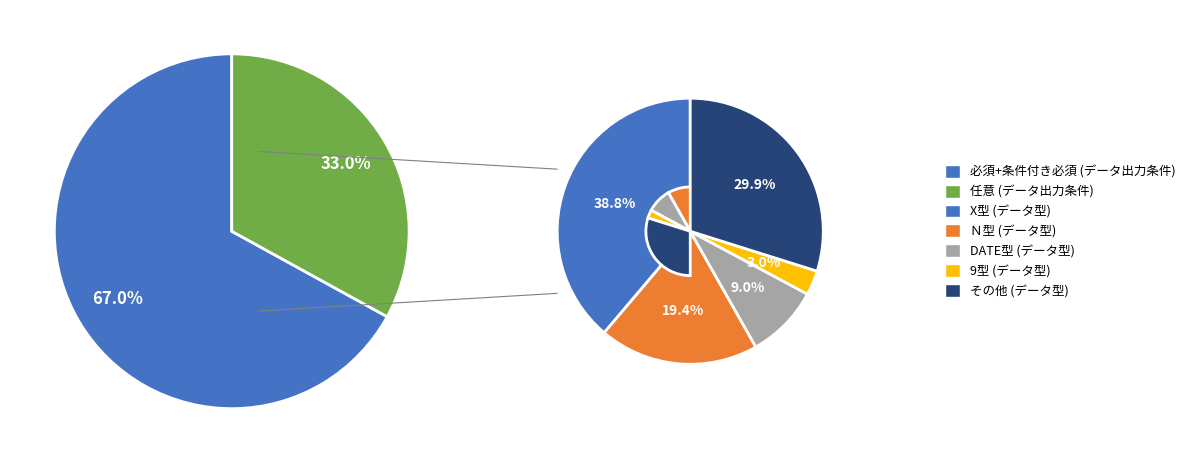

The 条件付き必須 slice represents 20% of the pie. True or false?

False